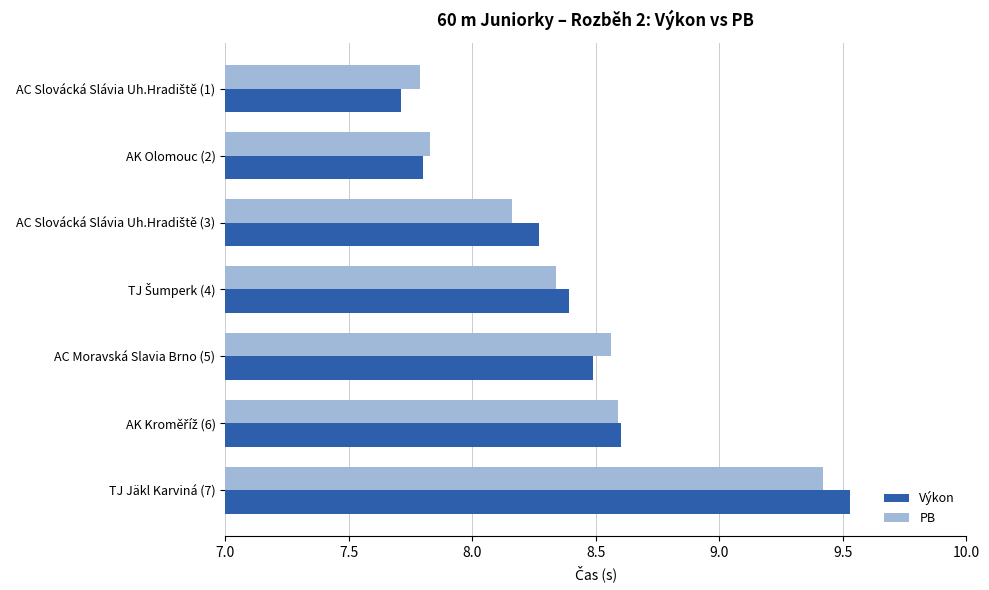

At which category is the sum across all series the highest?

TJ Jäkl Karviná (7)